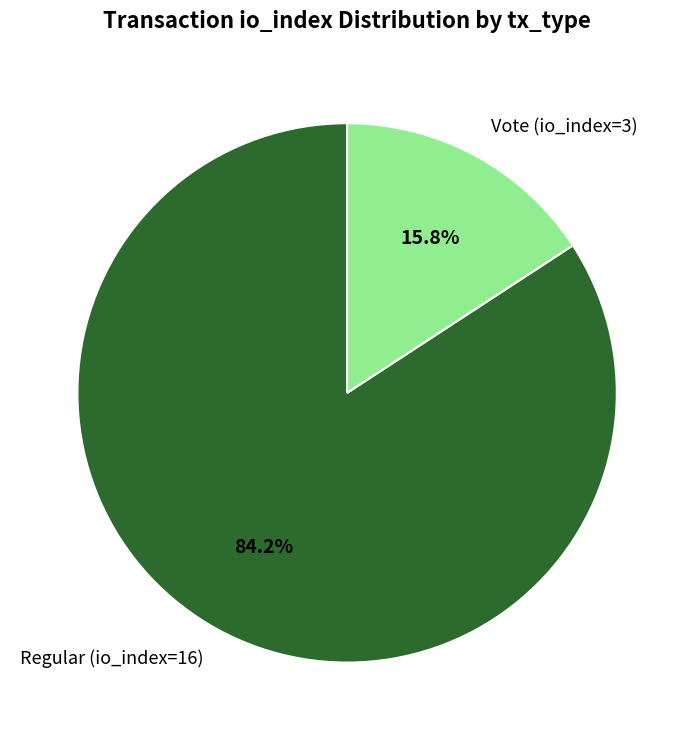

Does Regular (io_index=16) represent more than half of the total?

Yes